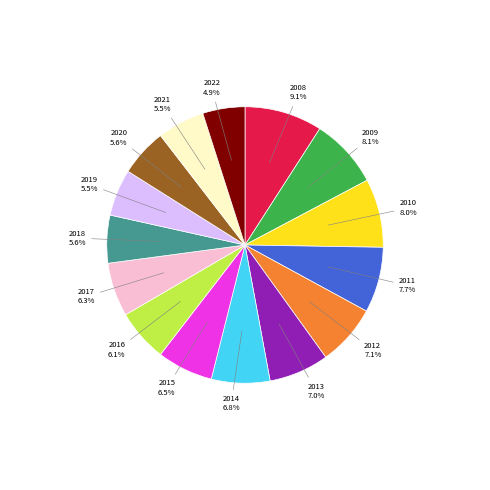

Count the number of slices in the pie.

15